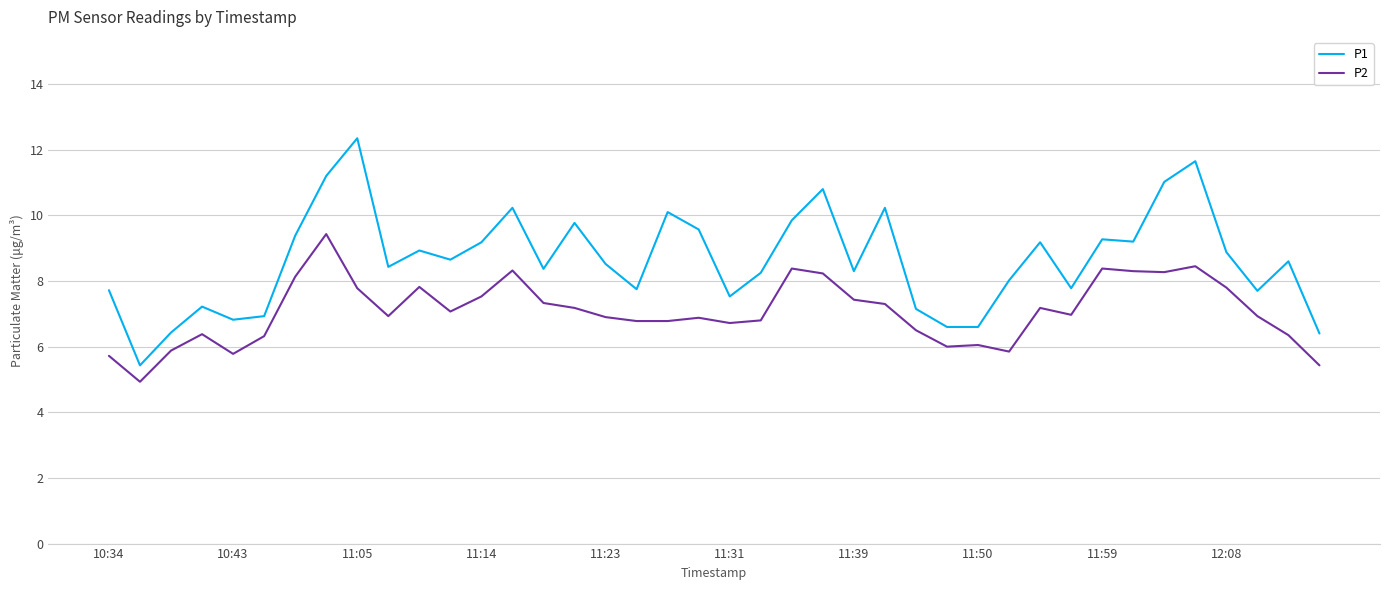

What is the difference between the maximum and minimum values in the P2 series?

4.5